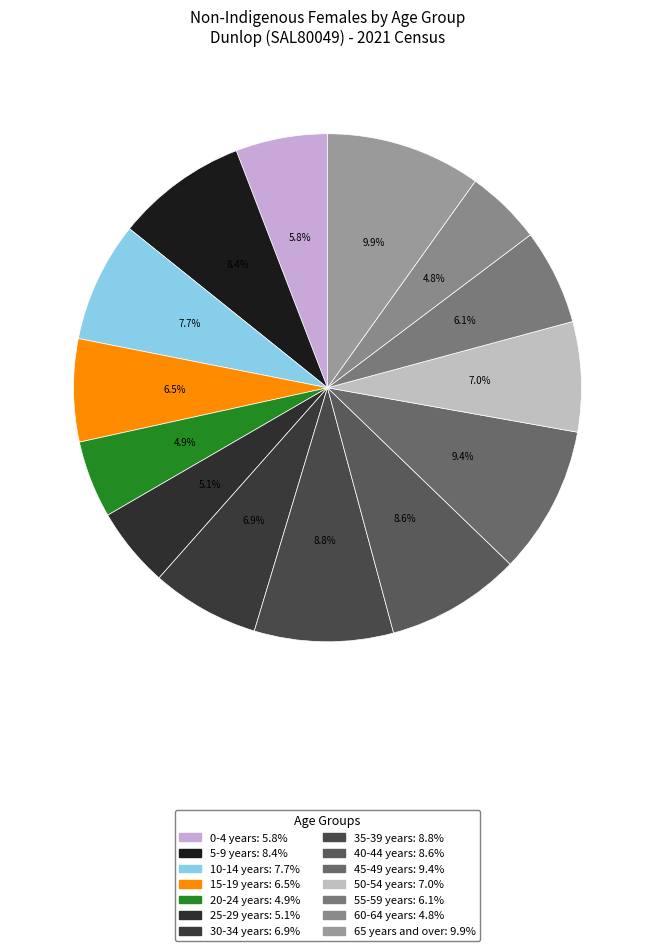

How many segments does this pie chart have?

14